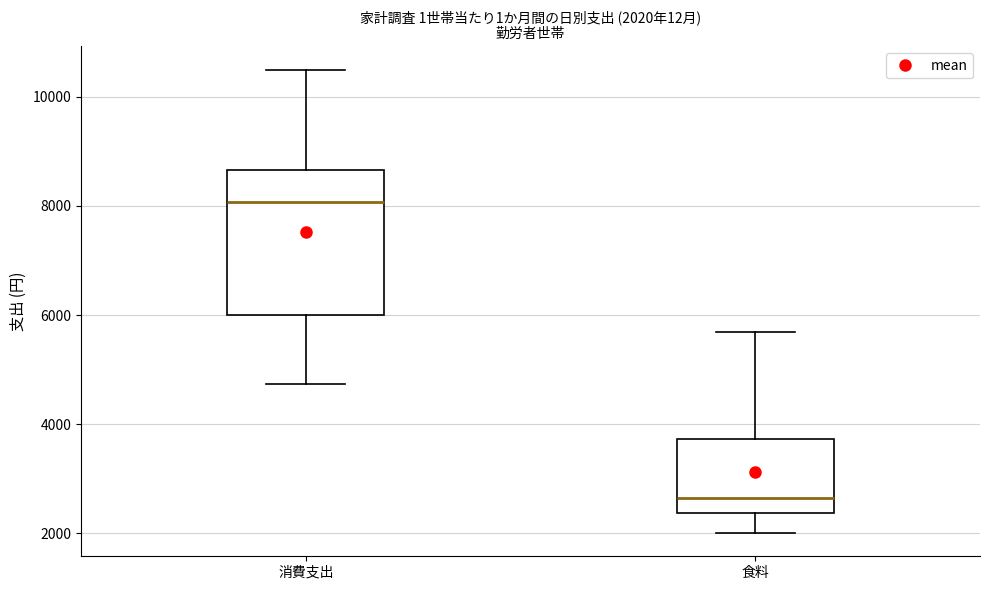

Which box is the tallest, from its lower edge to its upper edge?

消費支出